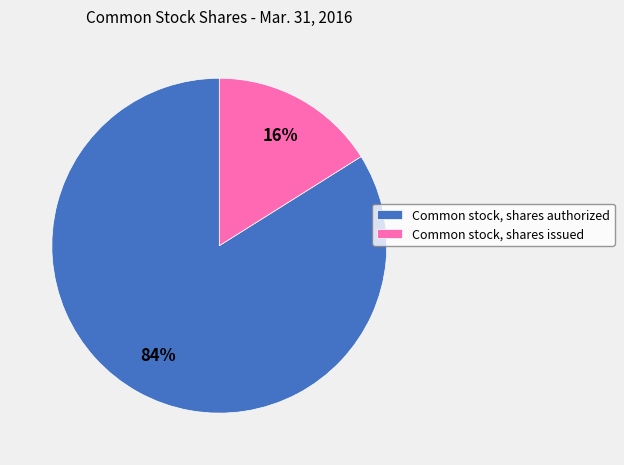

To the nearest percent, what is the difference between the largest and smallest slice percentages?

68%